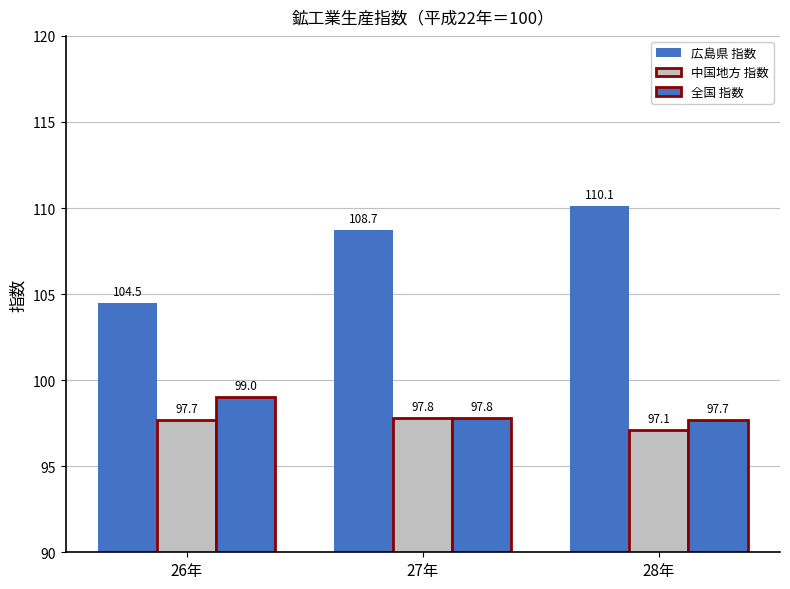

How many bars are there in total?

9